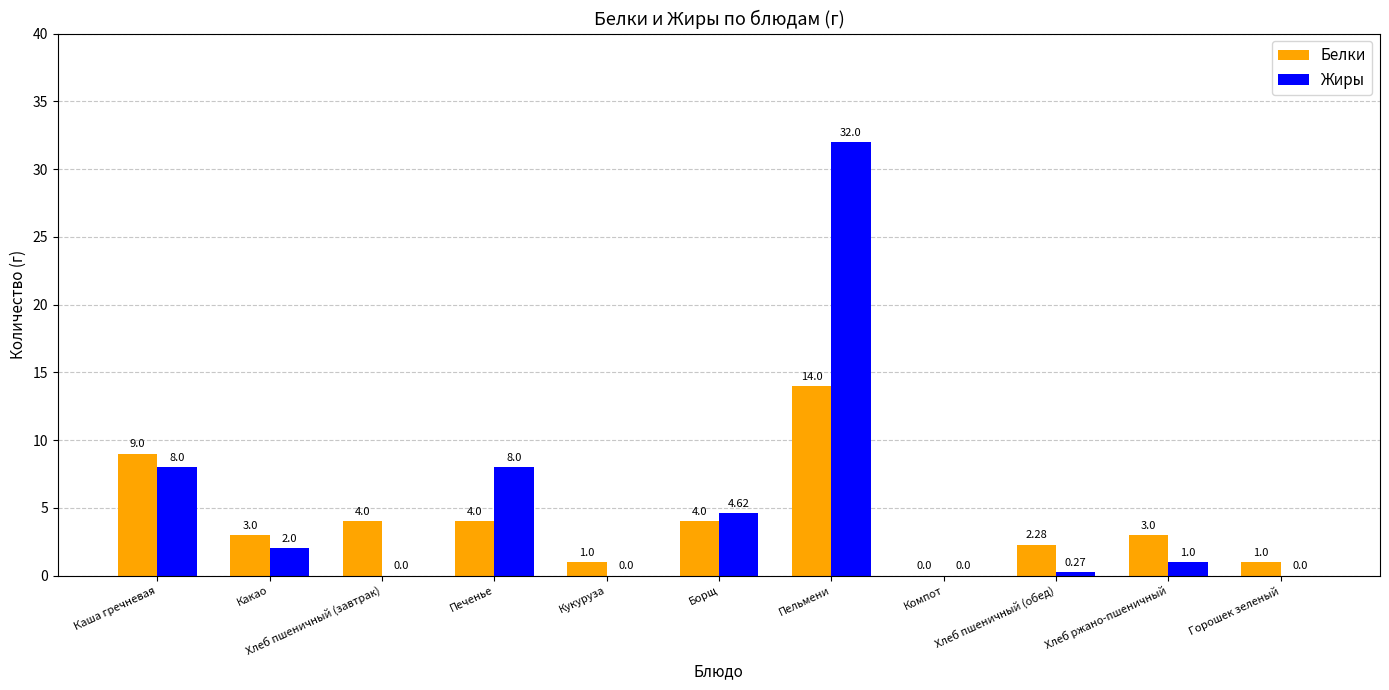

How many positive values does the Белки series have?

10